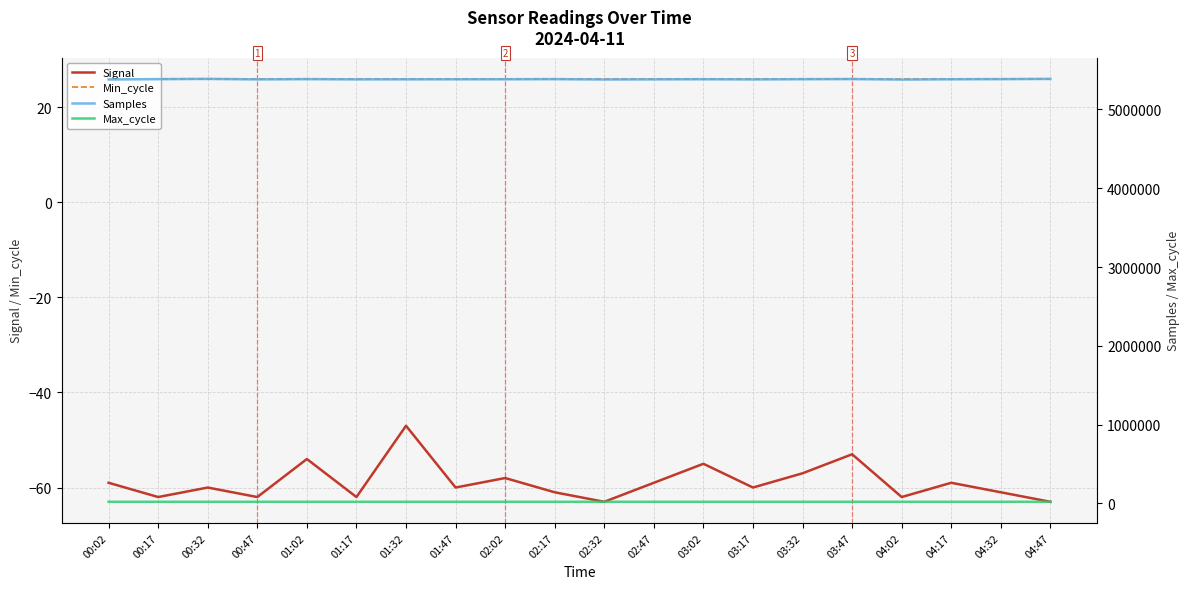

What is the sum of all Signal values?

-1177